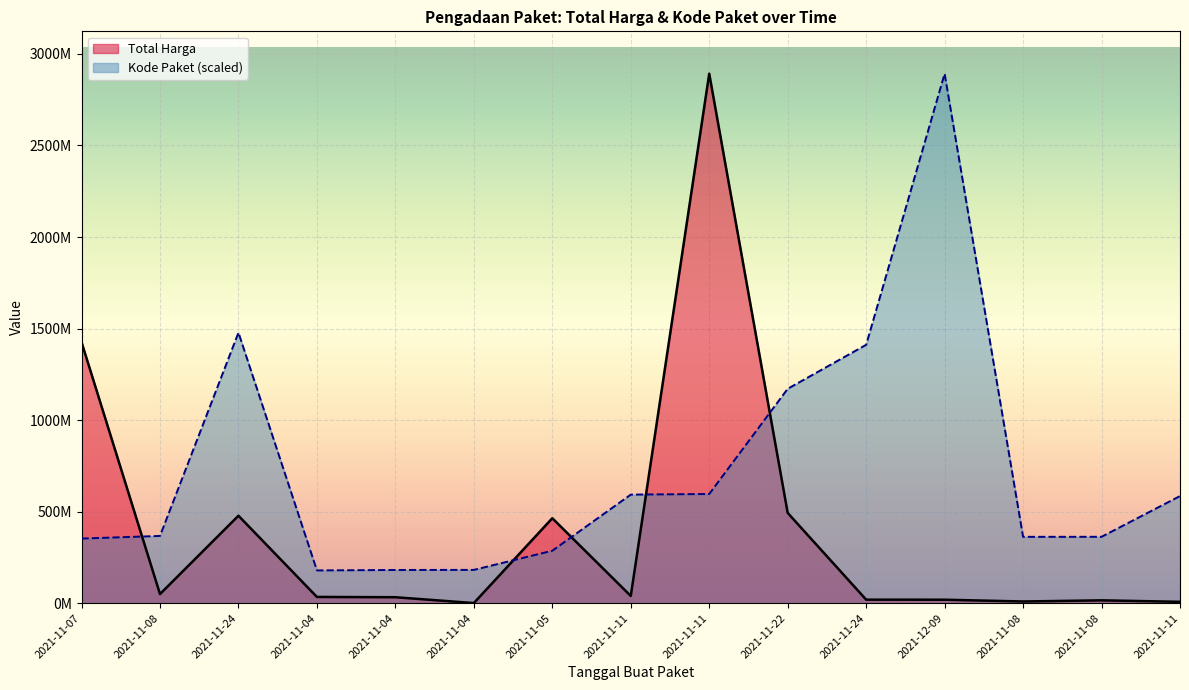

What is the value of the Kode Paket point at the 9th from the left?

593019677.6